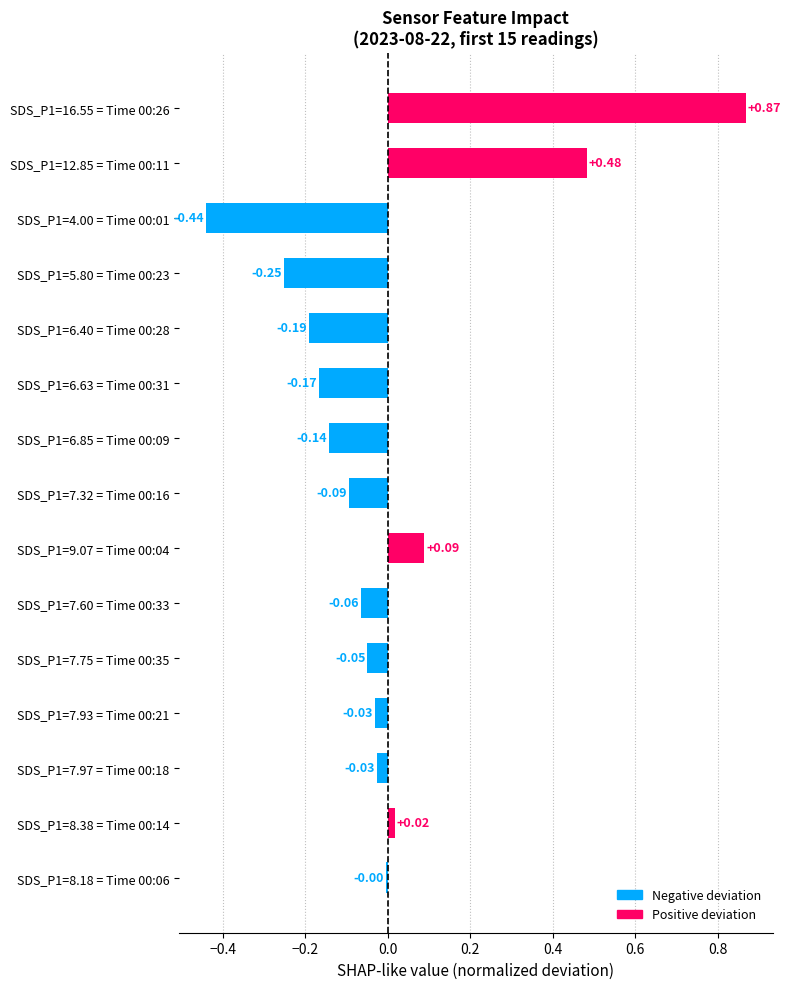

Between SDS_P1=8.38 = Time 00:14 and SDS_P1=6.63 = Time 00:31, which is larger?

SDS_P1=8.38 = Time 00:14